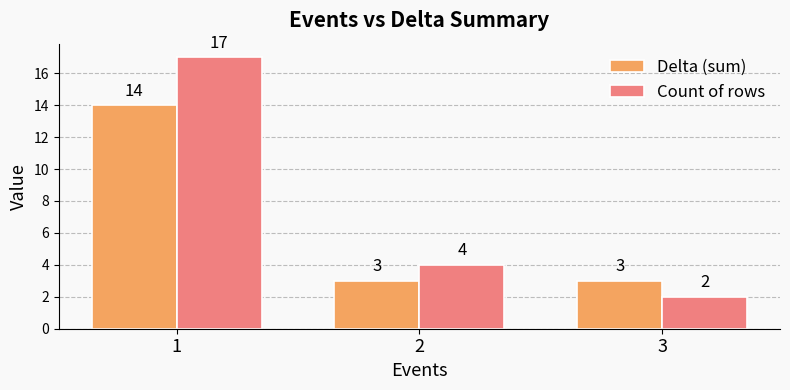

What is the spread (max minus min) of values at 1?

3